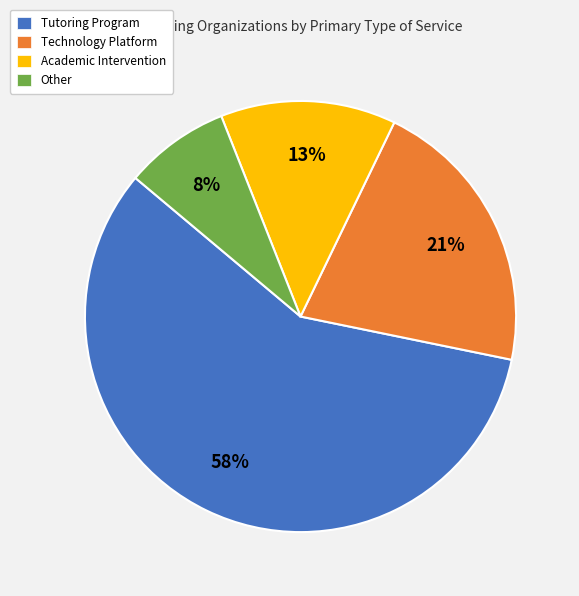

How many segments does this pie chart have?

4